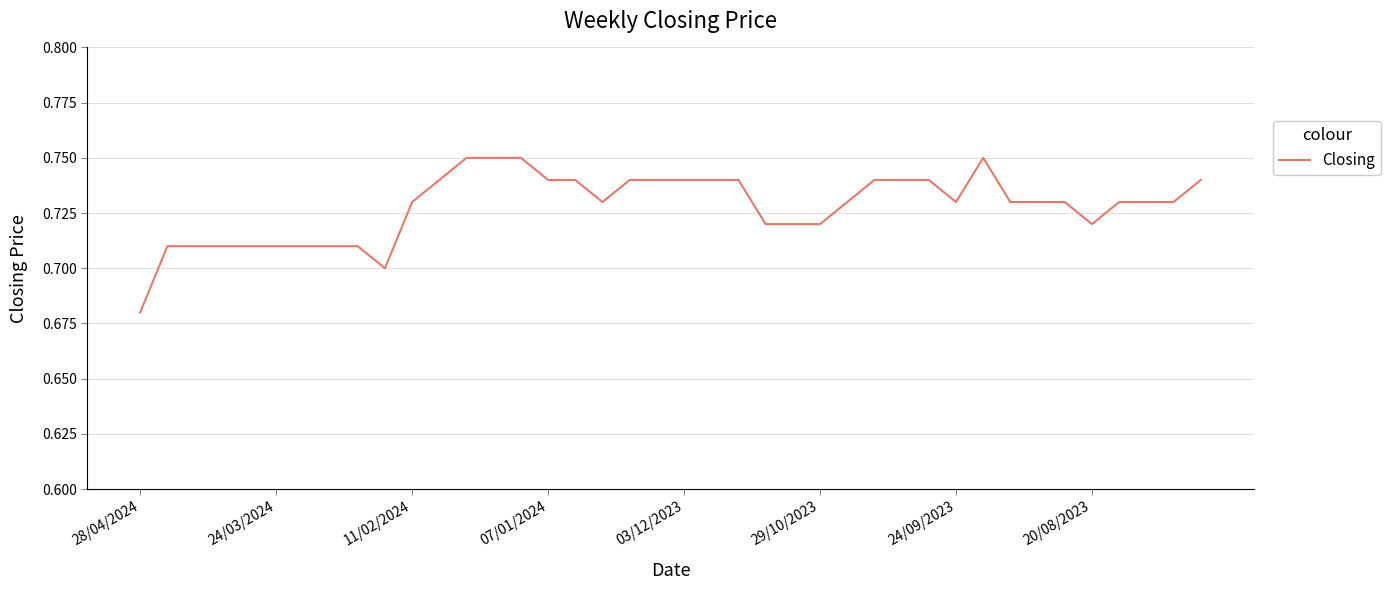

What is the sum of all values?

29.1